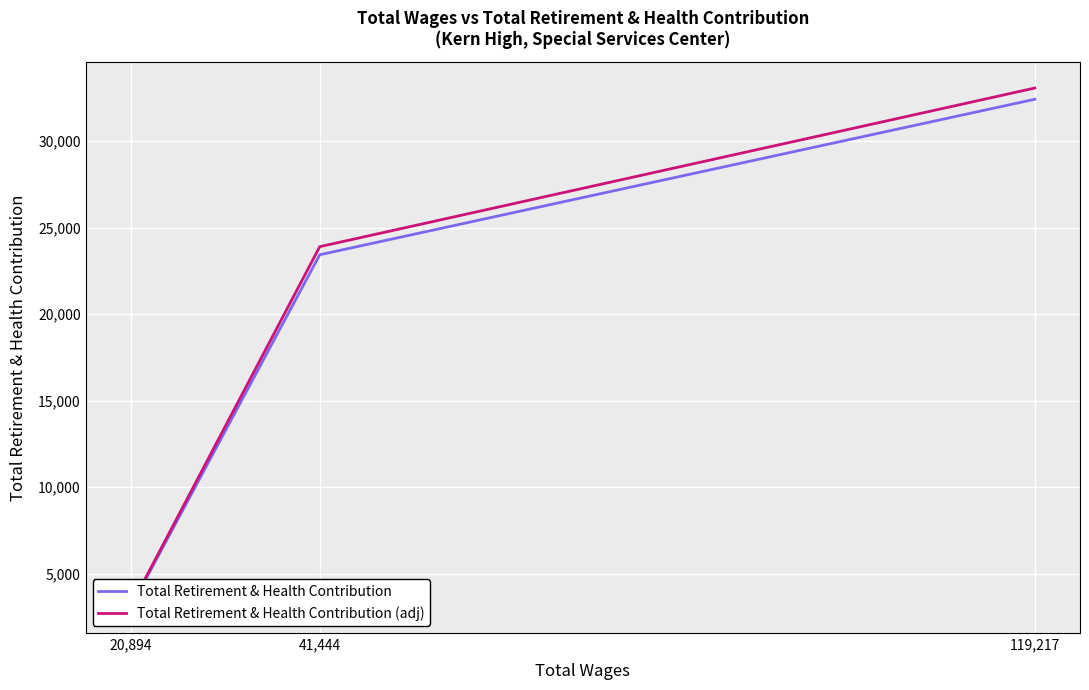

Between 20,894 and 119,217, which is larger?

119,217